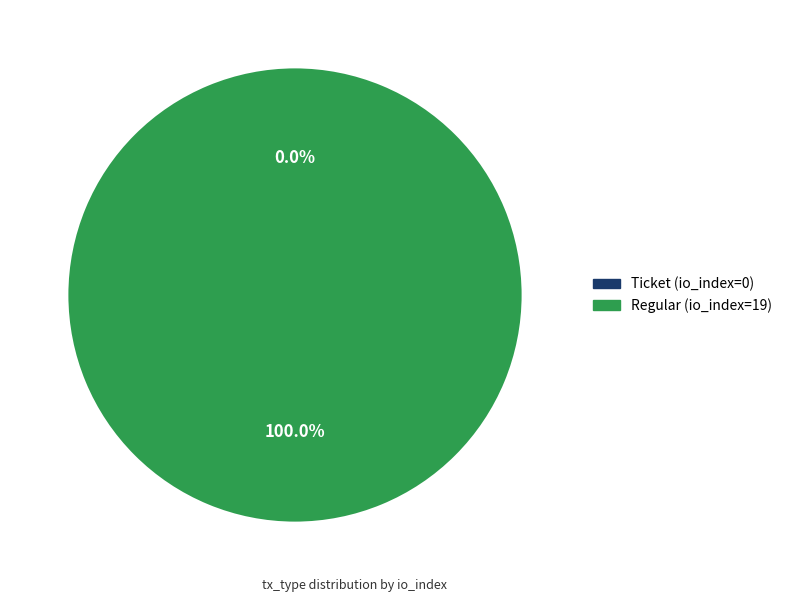

Does any single category account for the majority?

Yes